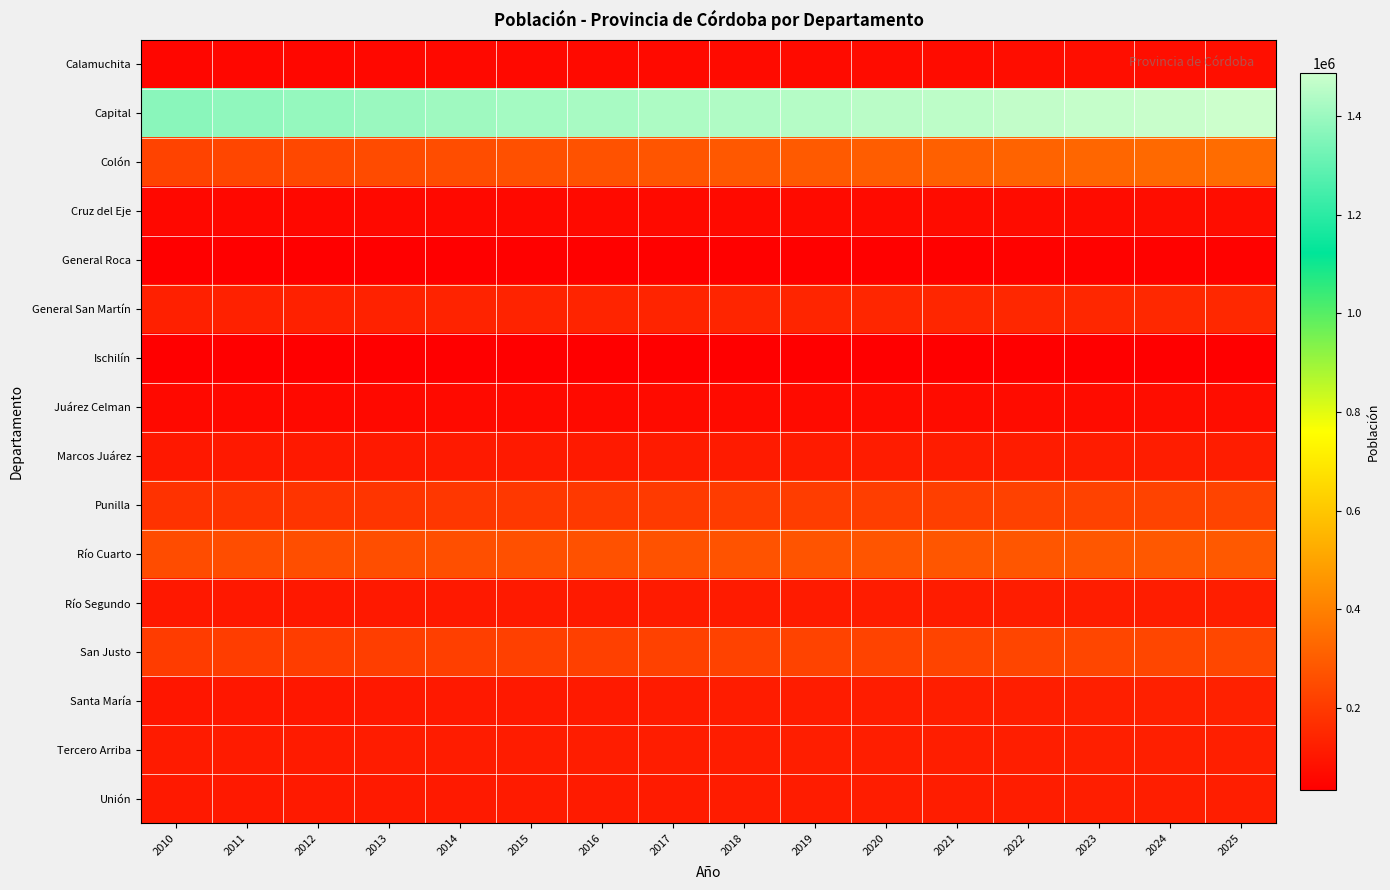

Reading left to right, transcribe all the data shown in this chart.

Calamuchita: 2010=55280	2011=56687	2012=58121	2013=59583	2014=61071	2015=62584	2016=64122	2017=65685	2018=67272	2019=68881	2020=70512	2021=72164	2022=73837	2023=75530	2024=77241	2025=78970
Capital: 2010=1370585	2011=1379518	2012=1388374	2013=1397130	2014=1405753	2015=1414201	2016=1422453	2017=1430554	2018=1438492	2019=1446201	2020=1453684	2021=1460905	2022=1467867	2023=1474541	2024=1481028	2025=1487310
Colón: 2010=228332	2011=235051	2012=241916	2013=248927	2014=256076	2015=263380	2016=270852	2017=278434	2018=286115	2019=293944	2020=301889	2021=309982	2022=318211	2023=326575	2024=334971	2025=343397
Cruz del Eje: 2010=58817	2011=59780	2012=60751	2013=61728	2014=62711	2015=63697	2016=64686	2017=65679	2018=66671	2019=67664	2020=68656	2021=69645	2022=70632	2023=71615	2024=72593	2025=73564
General Roca: 2010=36260	2011=36703	2012=37147	2013=37589	2014=38032	2015=38472	2016=38910	2017=39345	2018=39776	2019=40203	2020=40626	2021=41043	2022=41454	2023=41859	2024=42257	2025=42647
General San Martín: 2010=128491	2011=130104	2012=131720	2013=133335	2014=134949	2015=136555	2016=138155	2017=139746	2018=141326	2019=142892	2020=144441	2021=145973	2022=147485	2023=148975	2024=150443	2025=151884
Ischilín: 2010=32581	2011=32958	2012=33335	2013=33712	2014=34088	2015=34460	2016=34830	2017=35197	2018=35562	2019=35920	2020=36276	2021=36625	2022=36968	2023=37307	2024=37637	2025=37961
Juárez Celman: 2010=61183	2011=62044	2012=62908	2013=63775	2014=64643	2015=65511	2016=66377	2017=67242	2018=68103	2019=68960	2020=69812	2021=70658	2022=71496	2023=72326	2024=73147	2025=73958
Marcos Juárez: 2010=105787	2011=106757	2012=107724	2013=108682	2014=109631	2015=110567	2016=111490	2017=112398	2018=113291	2019=114165	2020=115019	2021=115851	2022=116662	2023=117448	2024=118209	2025=118945
Punilla: 2010=178438	2011=181781	2012=185161	2013=188574	2014=192018	2015=195488	2016=198982	2017=202497	2018=206031	2019=209578	2020=213136	2021=216702	2022=220275	2023=223850	2024=227422	2025=230989
Río Cuarto: 2010=251770	2011=254454	2012=257133	2013=259801	2014=262452	2015=265081	2016=267685	2017=270261	2018=272804	2019=275310	2020=277775	2021=280194	2022=282566	2023=284887	2024=287152	2025=289359
Río Segundo: 2010=103966	2011=105202	2012=106438	2013=107674	2014=108905	2015=110130	2016=111347	2017=112554	2018=113752	2019=114937	2020=116106	2021=117259	2022=118396	2023=119514	2024=120611	2025=121685
San Justo: 2010=206874	2011=209103	2012=211328	2013=213545	2014=215749	2015=217935	2016=220101	2017=222244	2018=224361	2019=226448	2020=228501	2021=230517	2022=232495	2023=234432	2024=236323	2025=238167
Santa María: 2010=99377	2011=101266	2012=103177	2013=105108	2014=107058	2015=109023	2016=111002	2017=112995	2018=114999	2019=117013	2020=119033	2021=121060	2022=123090	2023=125124	2024=127158	2025=129189
Tercero Arriba: 2010=112947	2011=113867	2012=114778	2013=115680	2014=116570	2015=117444	2016=118302	2017=119143	2018=119964	2019=120764	2020=121541	2021=122294	2022=123022	2023=123723	2024=124397	2025=125040
Unión: 2010=107298	2011=108400	2012=109499	2013=110593	2014=111678	2015=112754	2016=113816	2017=114868	2018=115905	2019=116924	2020=117925	2021=118906	2022=119867	2023=120804	2024=121717	2025=122606